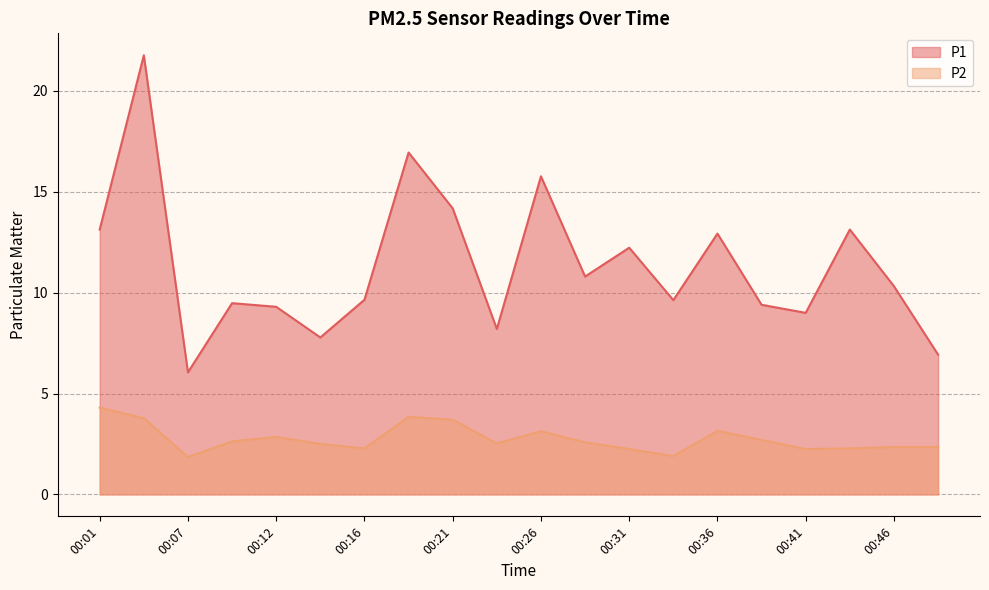

List the series in order of their peak value, lowest first.

P2, P1